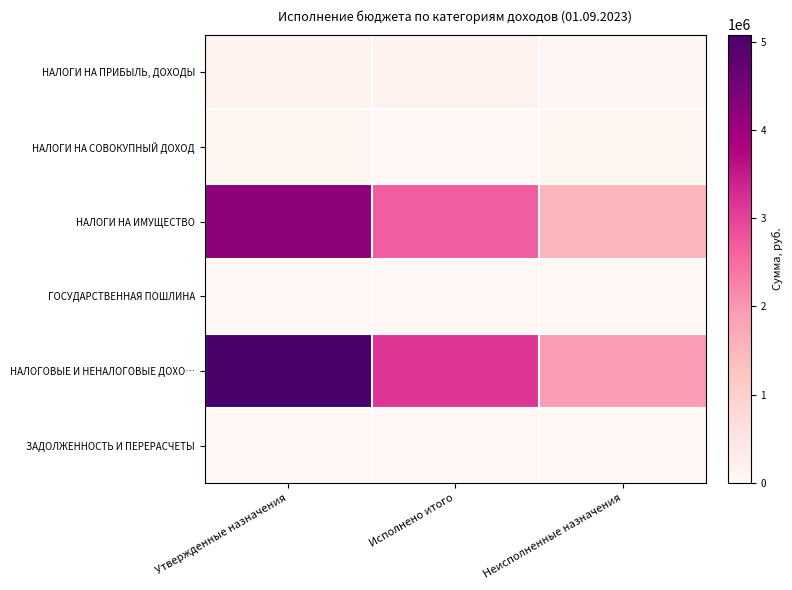

Reading left to right, extract all data points from this chart.

НАЛОГИ НА ПРИБЫЛЬ, ДОХОДЫ: Утвержденные назначения=129248.0	Исполнено итого=107402.8	Неисполненные назначения=21845.2
НАЛОГИ НА СОВОКУПНЫЙ ДОХОД: Утвержденные назначения=65388.0	Исполнено итого=-2403.6	Неисполненные назначения=67791.6
НАЛОГИ НА ИМУЩЕСТВО: Утвержденные назначения=4194381.0	Исполнено итого=2673975.1	Неисполненные назначения=1520405.9
ГОСУДАРСТВЕННАЯ ПОШЛИНА: Утвержденные назначения=3200.0	Исполнено итого=200.0	Неисполненные назначения=3000.0
НАЛОГОВЫЕ И НЕНАЛОГОВЫЕ ДОХО…: Утвержденные назначения=5078744.0	Исполнено итого=3137621.9	Неисполненные назначения=1941122.1
ЗАДОЛЖЕННОСТЬ И ПЕРЕРАСЧЕТЫ: Утвержденные назначения=0.0	Исполнено итого=183.9	Неисполненные назначения=0.0